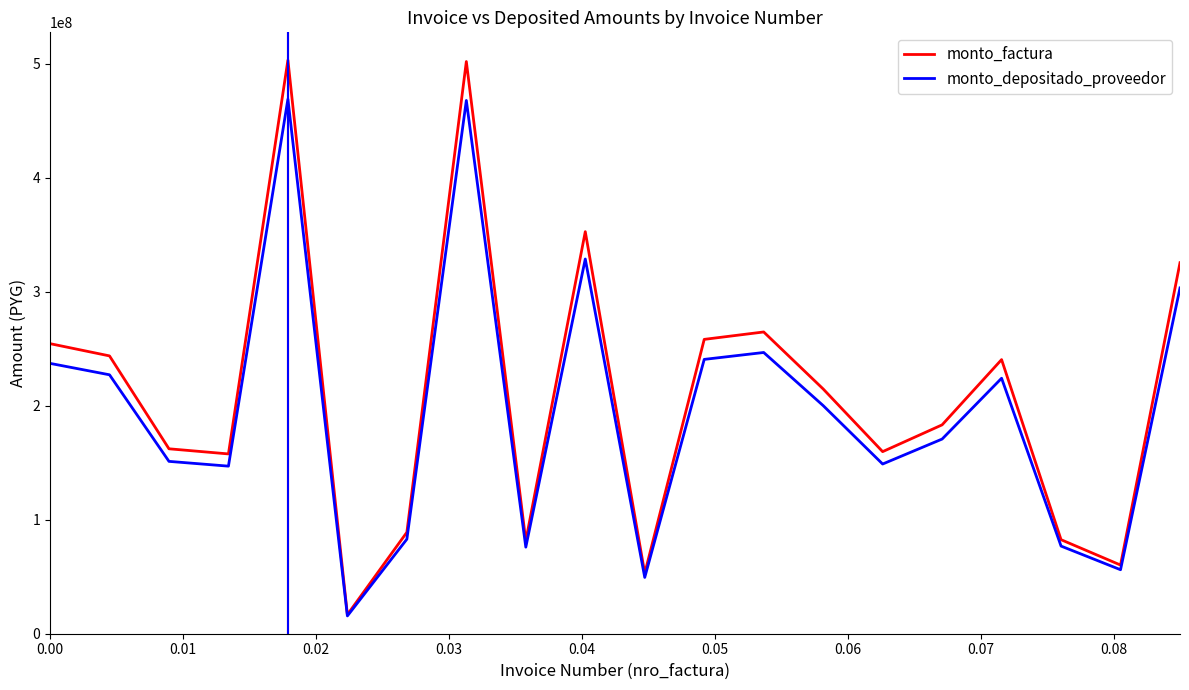

Which series has the largest range (max minus min)?

monto_factura